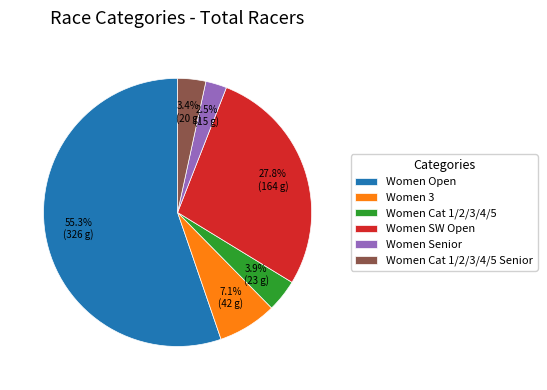

How much of the chart is everything except Women Senior?

97.5%